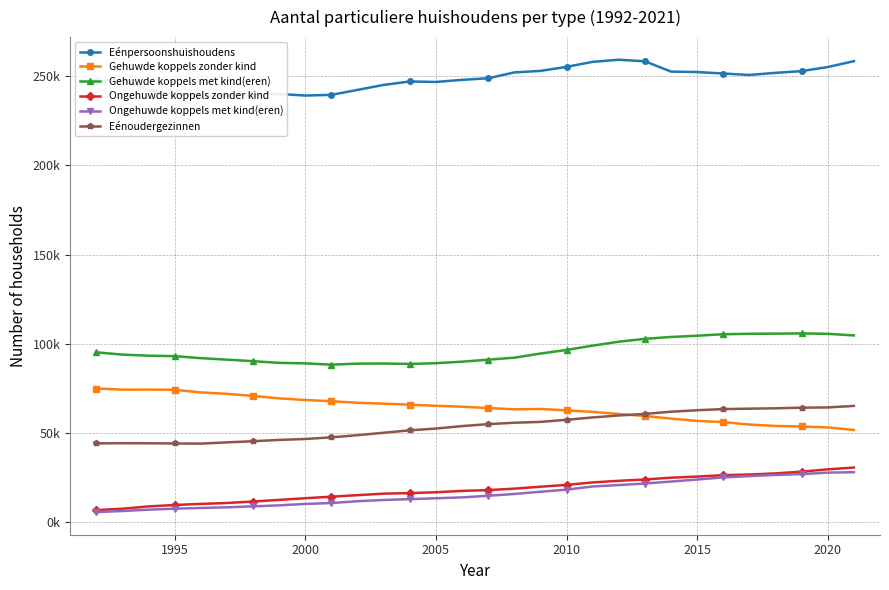

What are all the series names shown in the legend?

Eénpersoonshuishoudens, Gehuwde koppels zonder kind, Gehuwde koppels met kind(eren), Ongehuwde koppels zonder kind, Ongehuwde koppels met kind(eren), Eénoudergezinnen